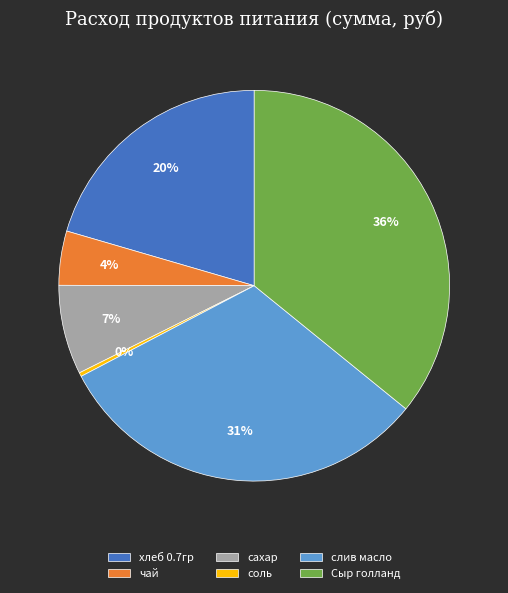

Which slice is the largest?

Сыр голланд